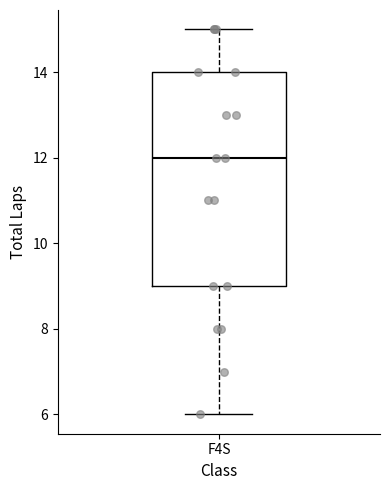

Transcribe this box plot: give where the median line is, the range the box spans, and where the two whiskers end, as read against the y-axis. The values are not printed on the chart, so give them approximately, as read against the axis.

median 12, box 9 to 14, whiskers 6 to 15